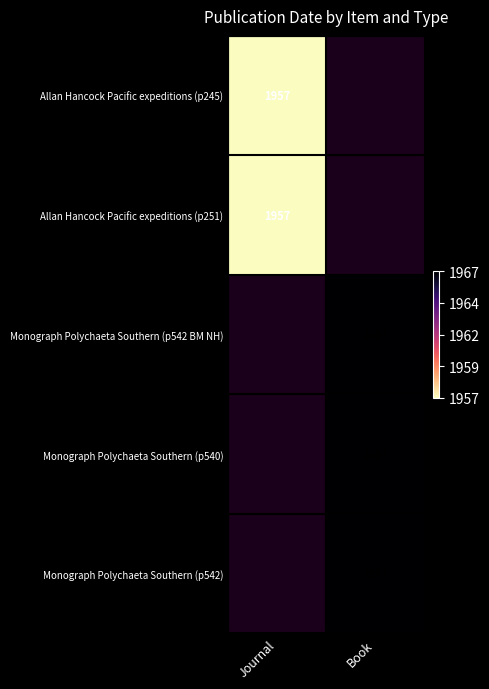

The Allan Hancock Pacific expeditions (p251) series shows 1957 at Journal. True or false?

True